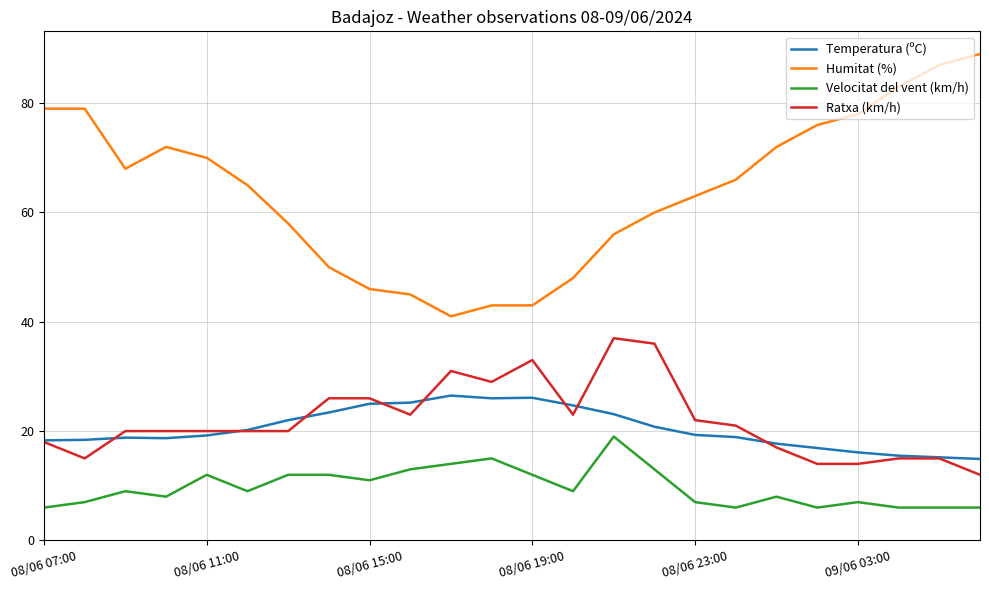

Which series has the largest total across all categories?

Humitat (%)